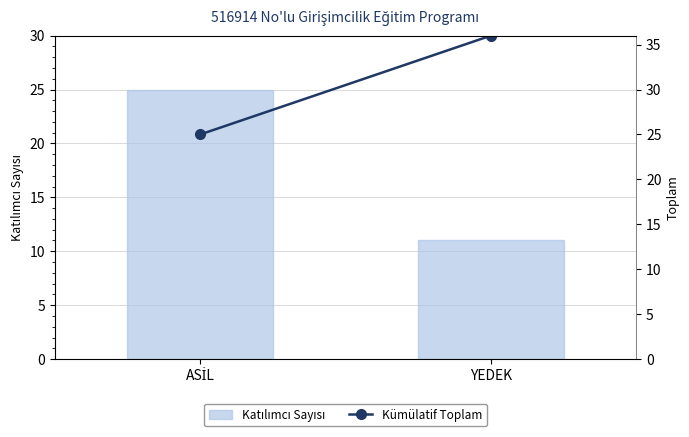

Is it true that Katılımcı Sayısı equals 11 at YEDEK?

True